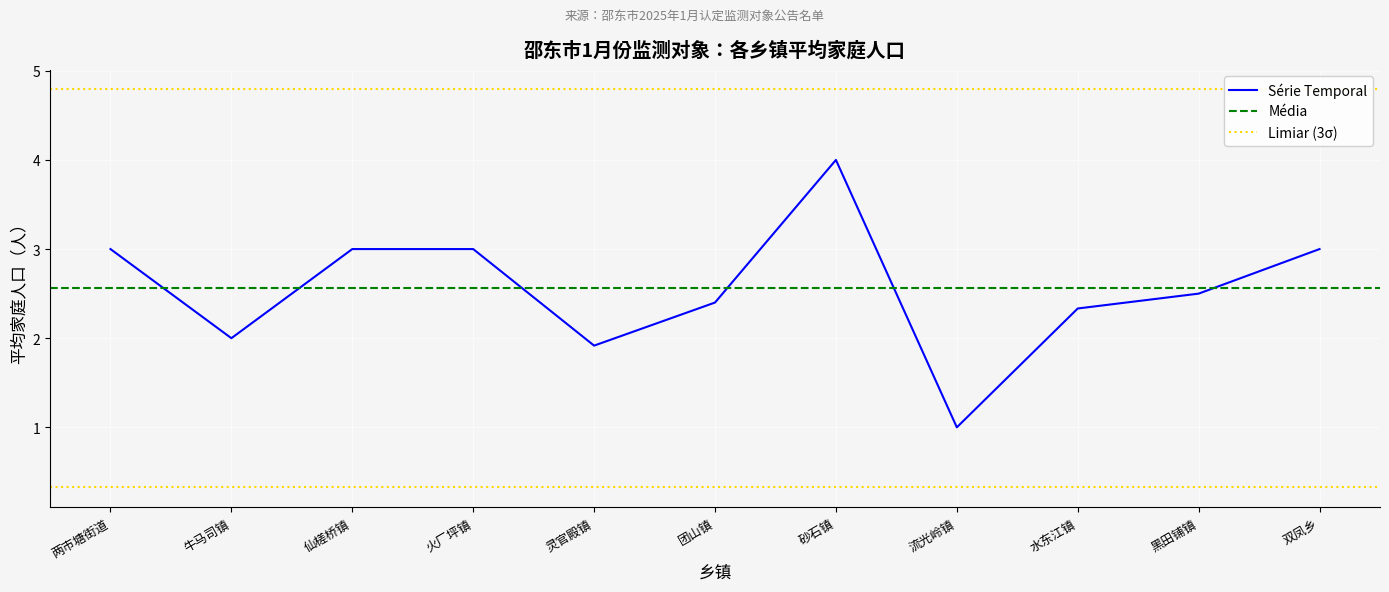

The Série Temporal series shows 0.7 at 牛马司镇. True or false?

False